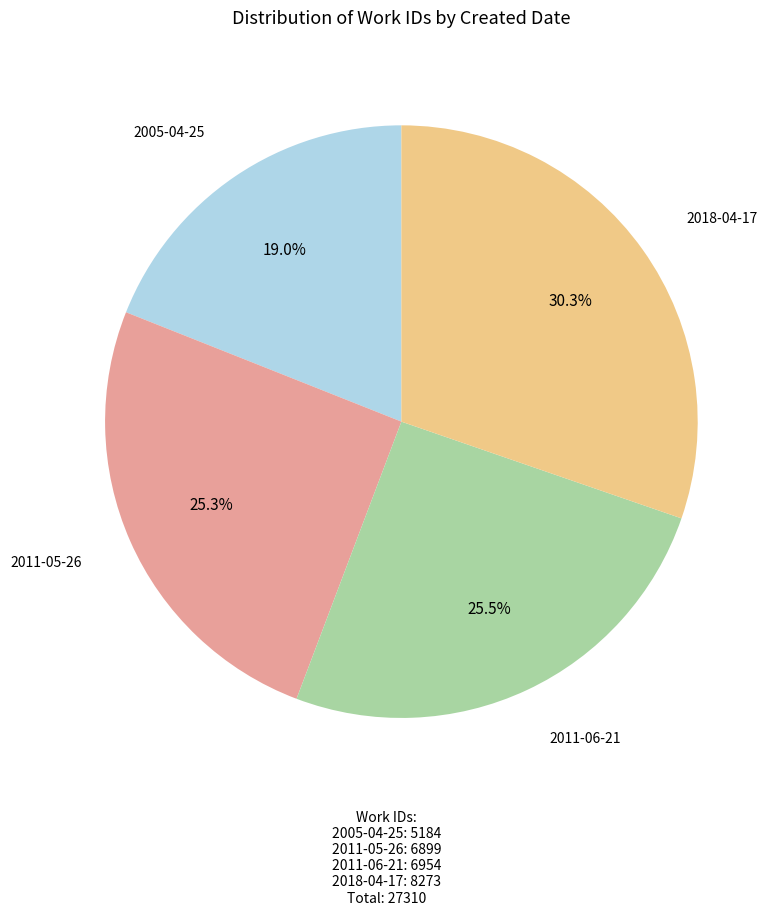

What portion of the pie excludes 2011-06-21?

74.5%